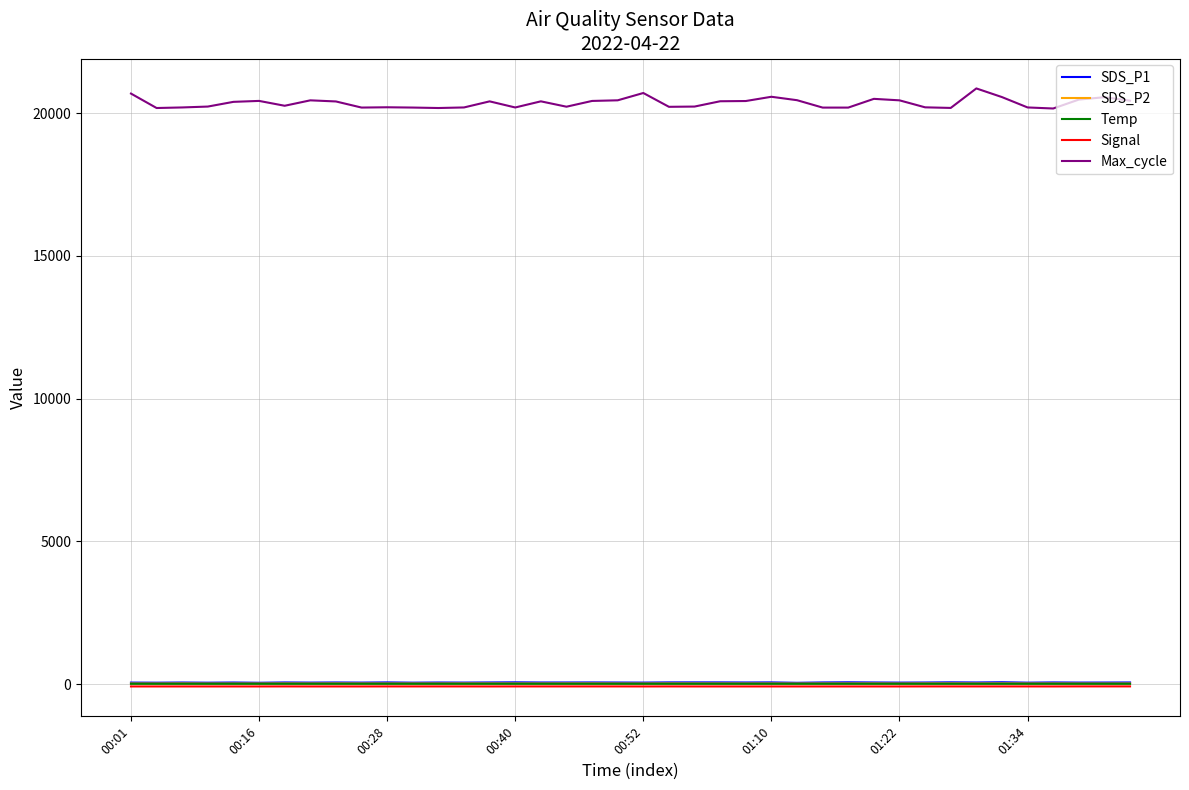

Is this an area chart (filled region under the line)?

No